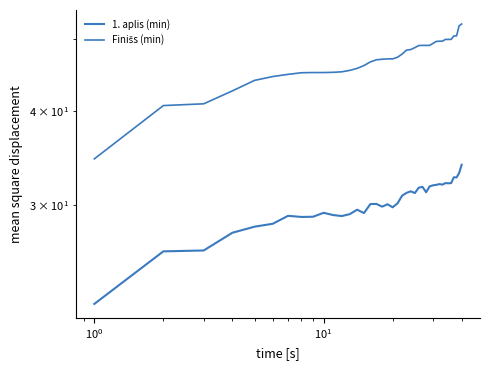

What is the lowest value of the 1. aplis (min) series?

22.1